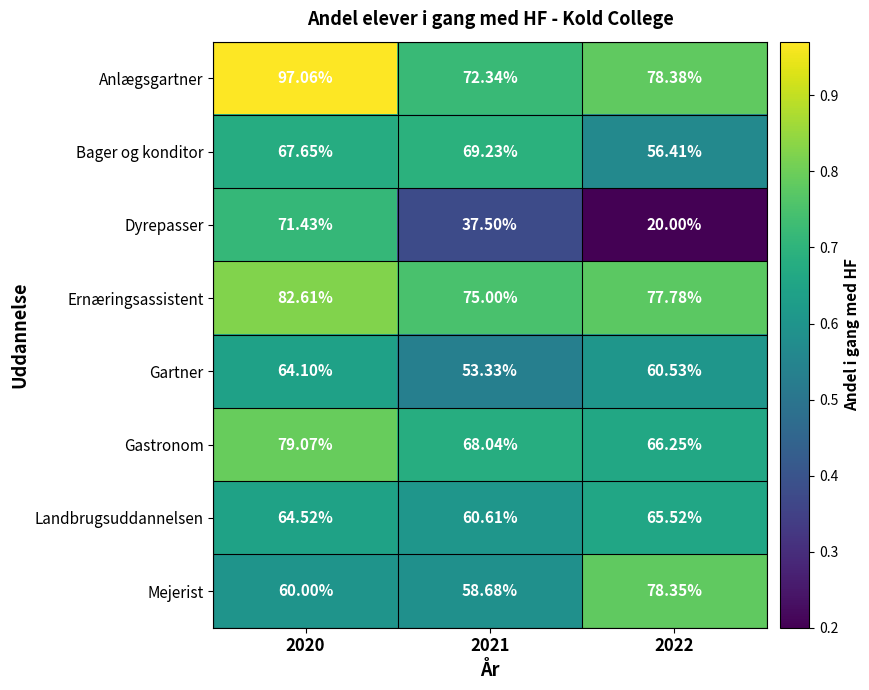

At which category does the chart reach its peak across all series?

2020